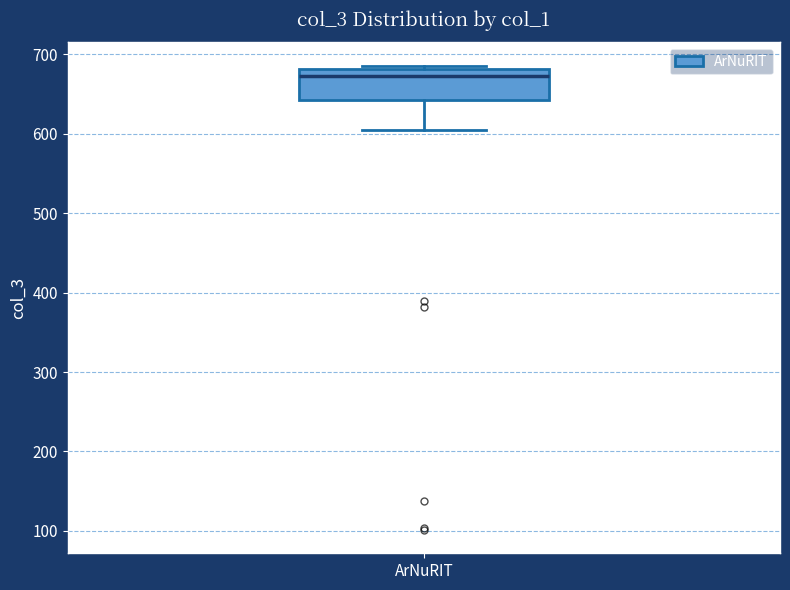

Where does the lower whisker of the box for ArNuRIT end on the y-axis? The values are not printed on the chart, so give them approximately, as read against the axis.

610